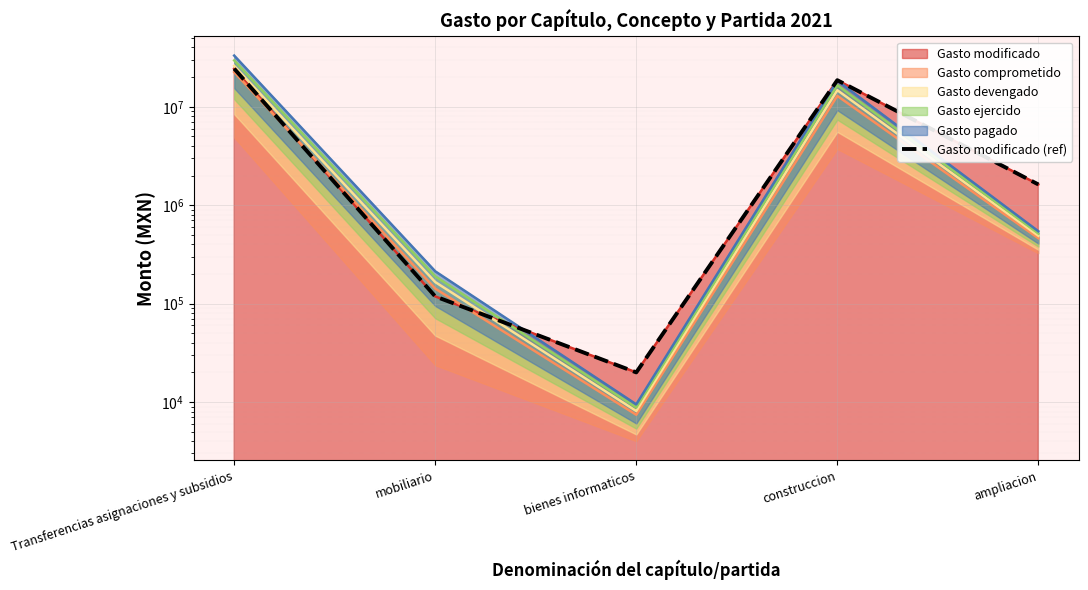

Rank the categories by value from highest to lowest.

Transferencias asignaciones y subsidios, construccion, ampliacion, mobiliario, bienes informaticos